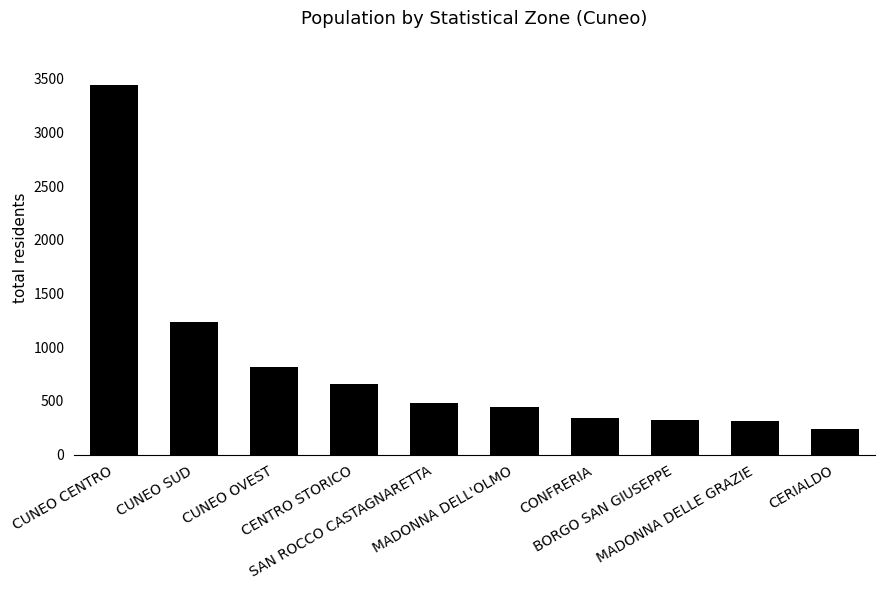

What position from the right is CUNEO OVEST?

8